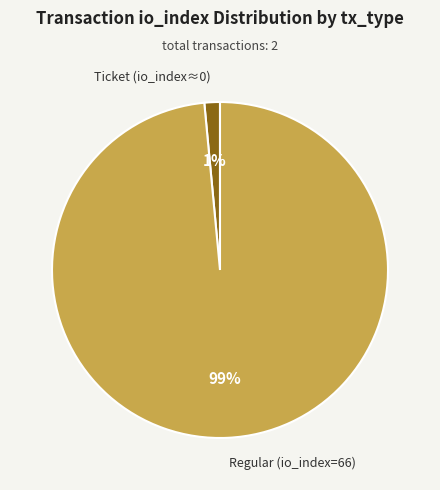

Which slice is the largest?

Regular (io_index=66)